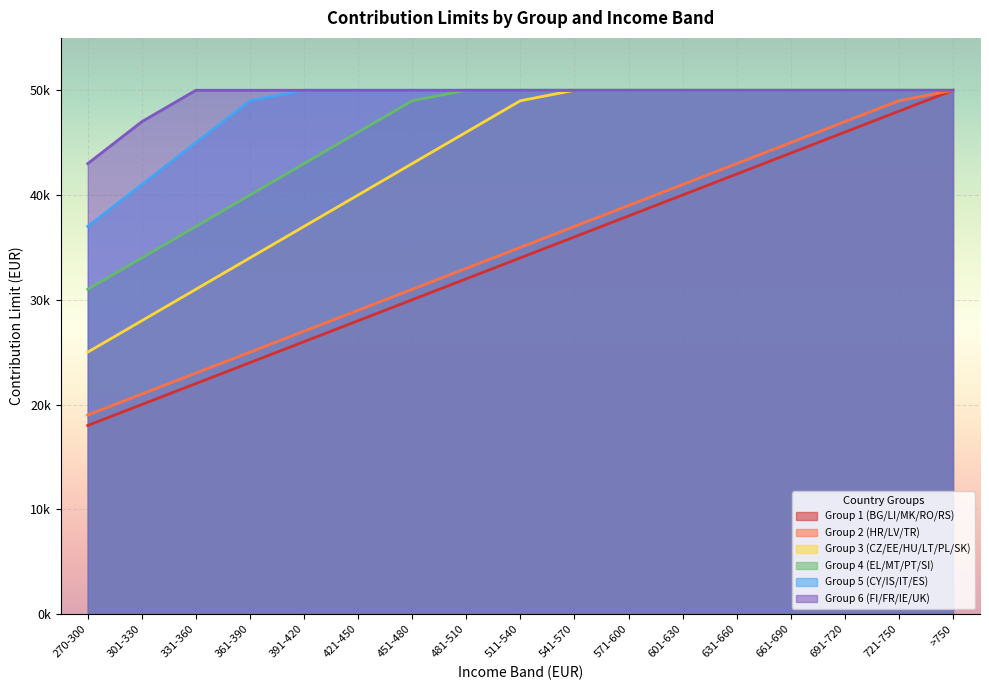

Is it true that Group 4 (EL/MT/PT/SI) equals 37000 at 331-360?

True